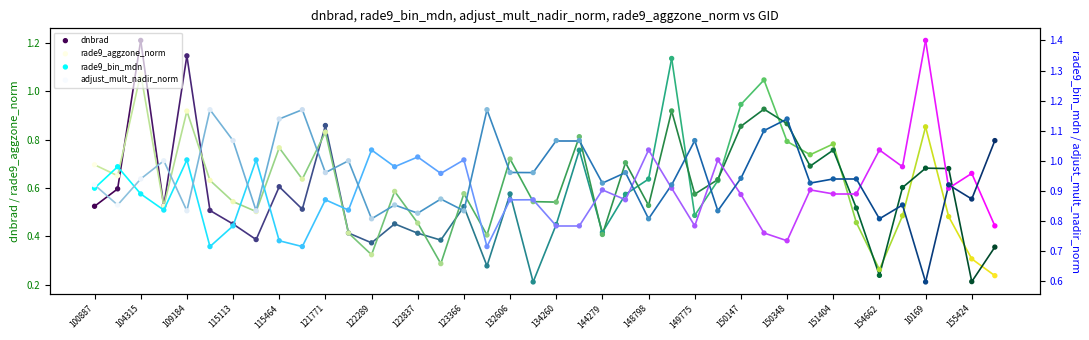

Which series has the largest total across all categories?

adjust_mult_nadir_norm